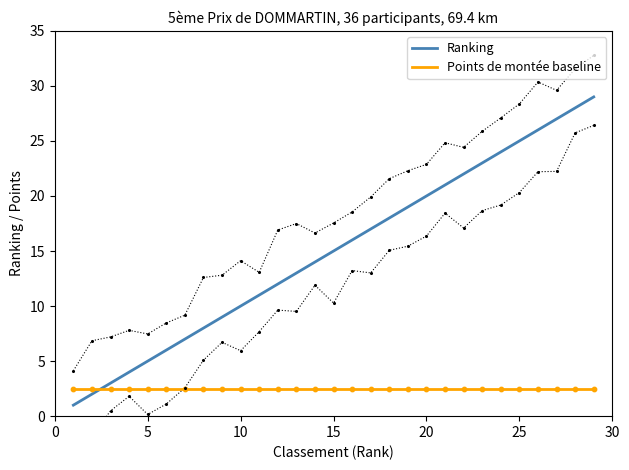

The value of Ranking at 5 is 7.6. True or false?

False